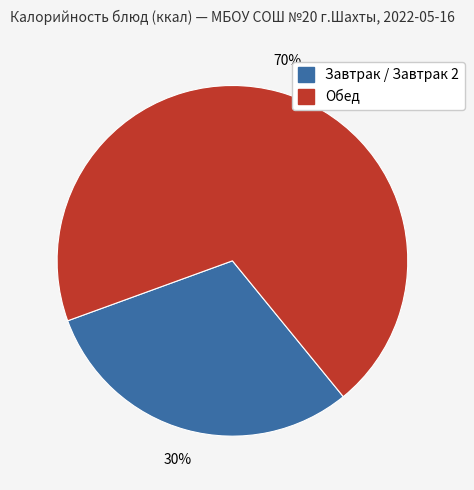

To the nearest percent, what is the average slice percentage?

50%